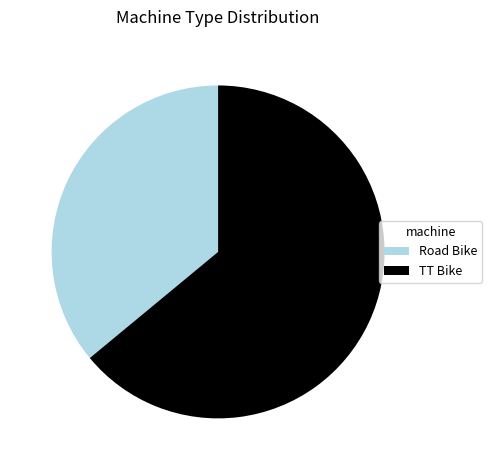

The TT Bike slice represents 64% of the pie. True or false?

True